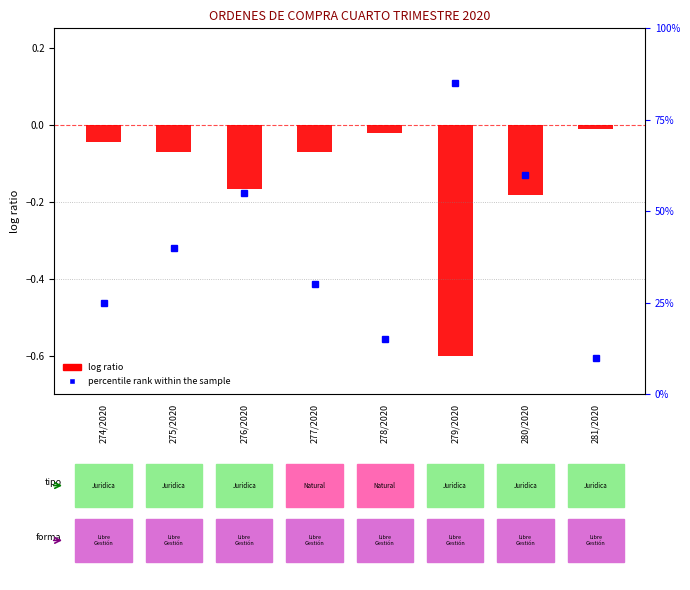

Reading left to right, extract all data points from this chart.

log ratio: -0.0	-0.1	-0.2	-0.1	-0.0	-0.6	-0.2	-0.0
percentile rank within the sample: 25.0	40.0	55.0	30.0	15.0	85.0	60.0	10.0